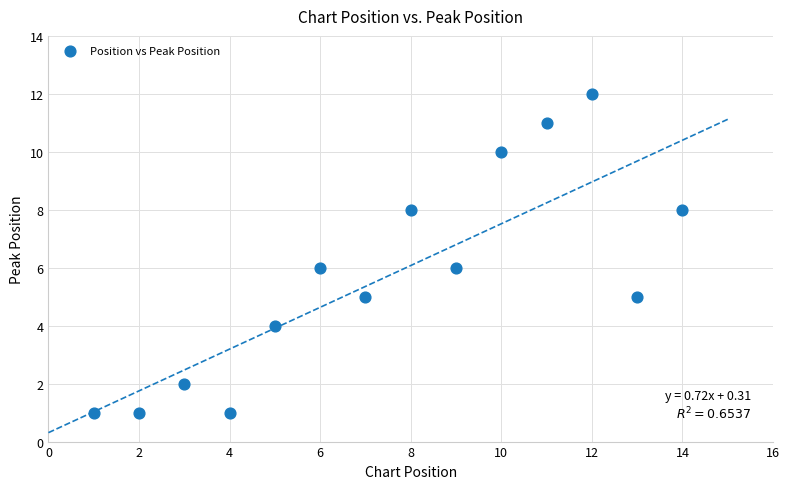

What is the range of Y values (max minus min)?

11